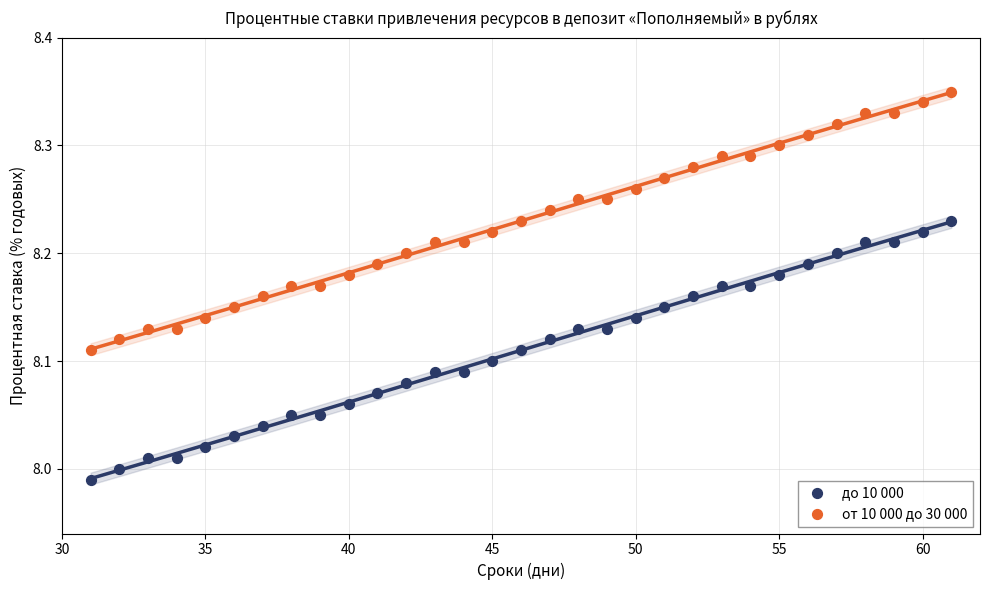

Which series reaches the maximum Y coordinate?

от 10 000 до 30 000